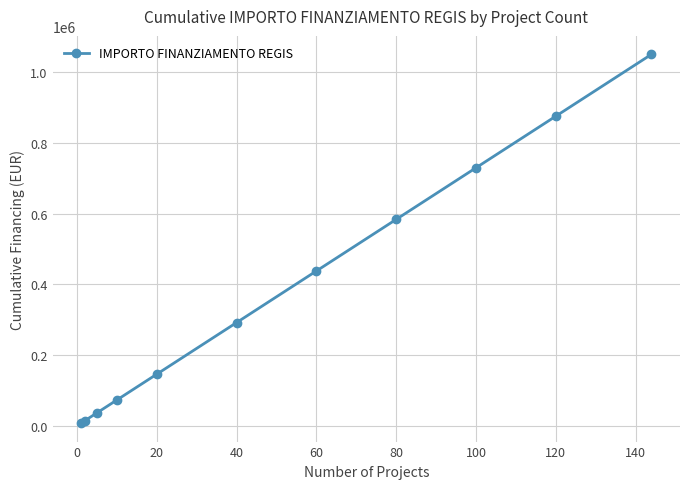

Reading left to right, what are all the values shown in this chart?

7301	14602	36505	73010	146020	292040	438060	584080	730100	876120	1051344